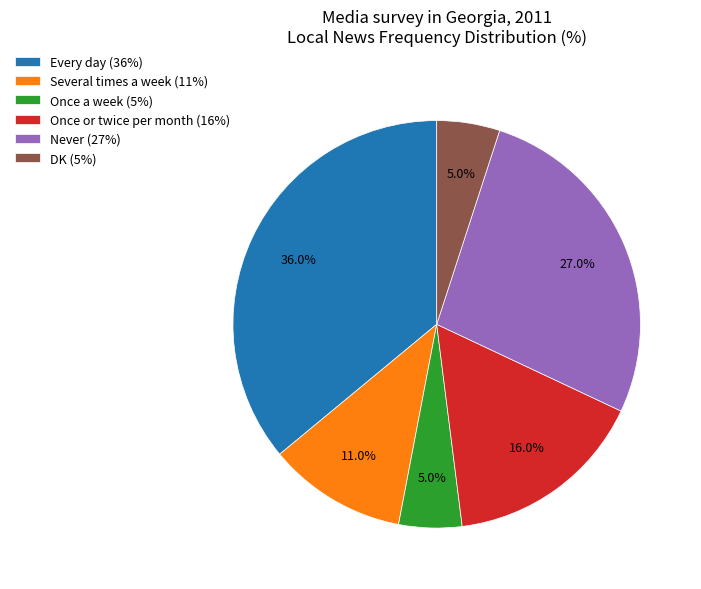

What is the largest slice in the pie chart?

Every day